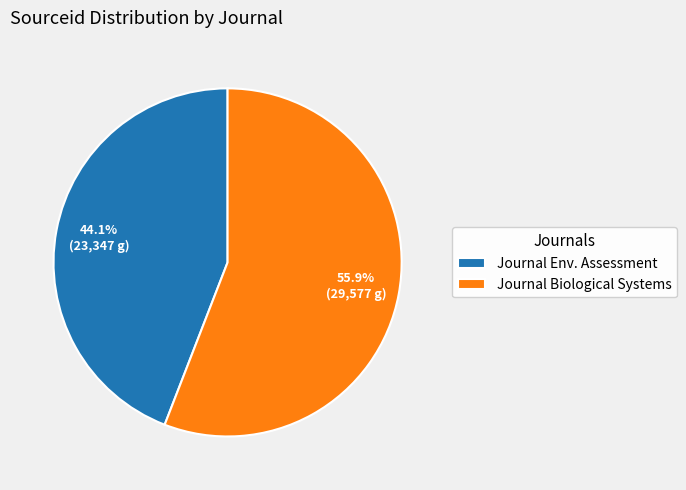

Which has a higher value, Journal Env. Assessment or Journal Biological Systems?

Journal Biological Systems